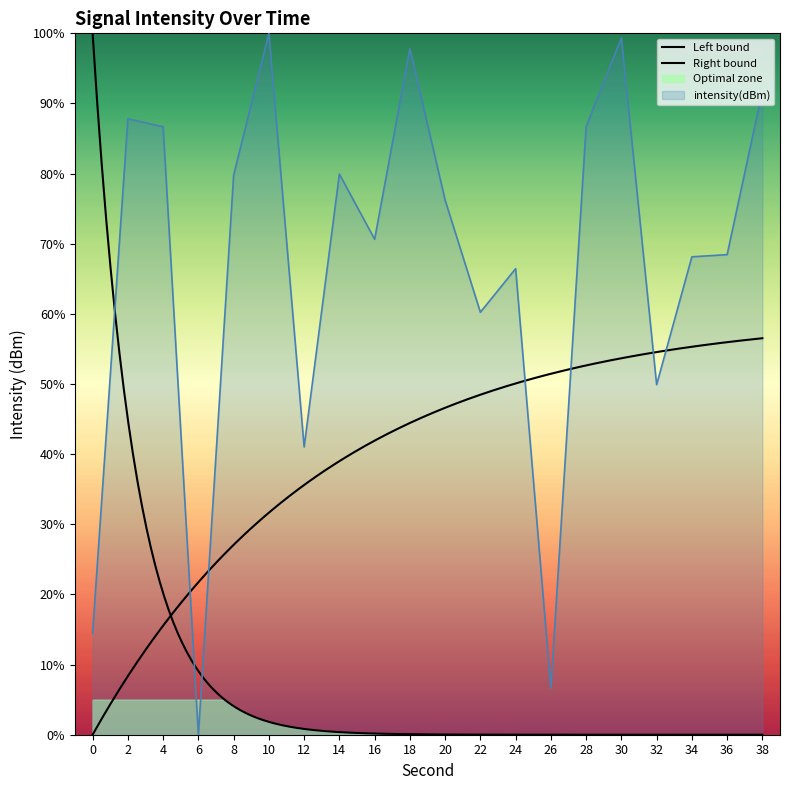

List the labels in order of value, largest first.

10, 30, 18, 38, 2, 28, 4, 14, 8, 20, 16, 36, 34, 24, 22, 32, 12, 0, 26, 6